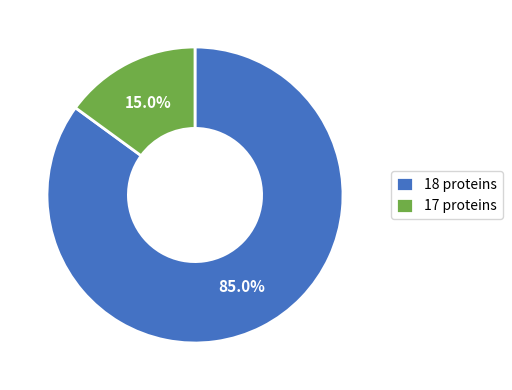

Does any single category account for the majority?

Yes